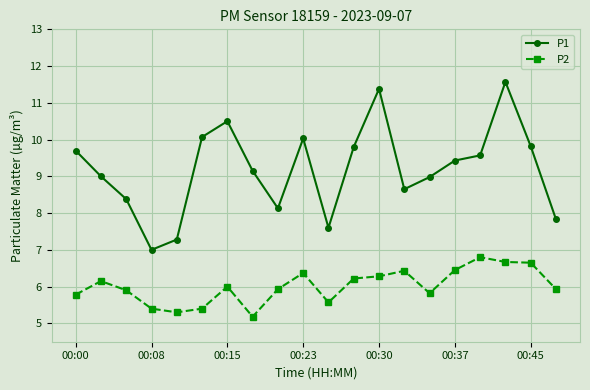

What is the maximum value for P2?

6.8